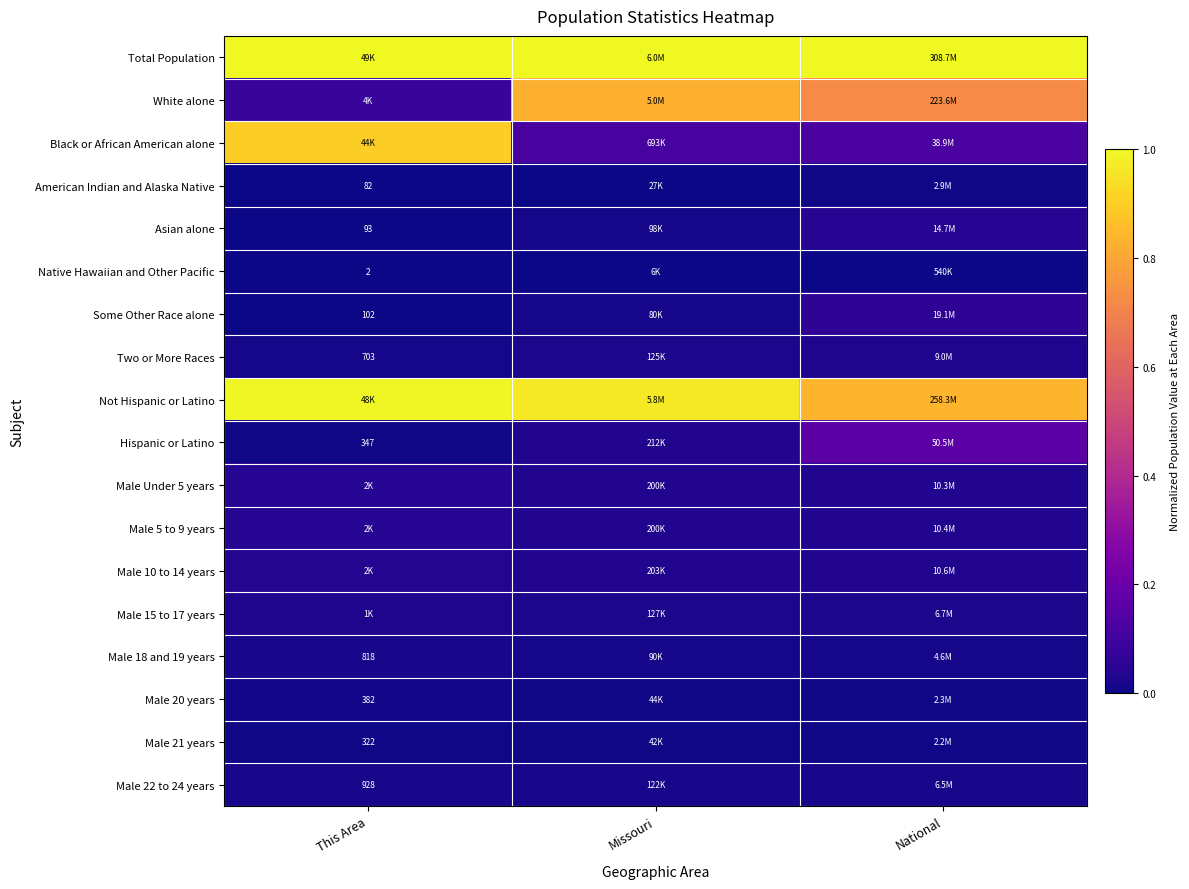

What is the difference between the highest and lowest values at This Area?

1.0